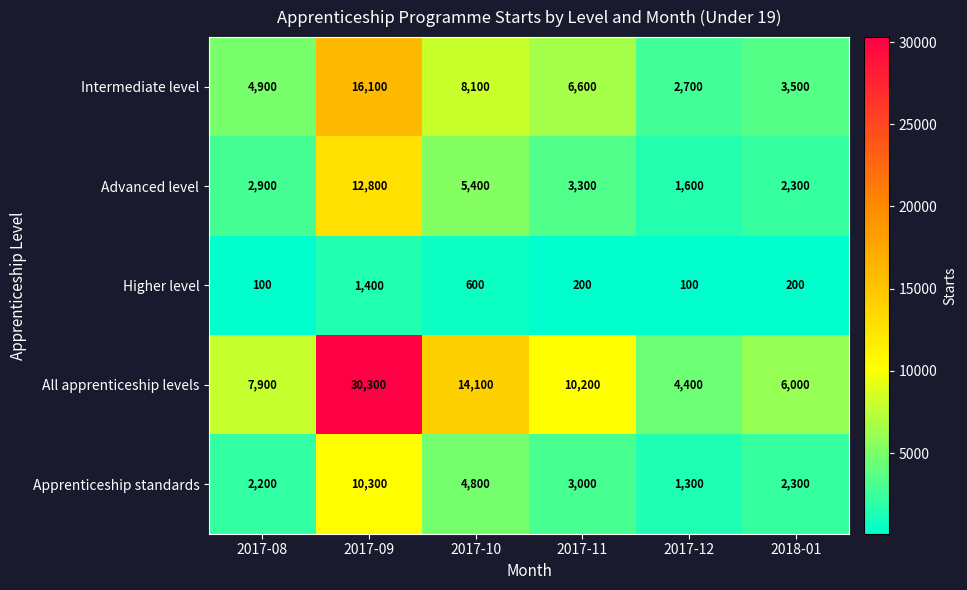

Which series has the largest total across all categories?

All apprenticeship levels